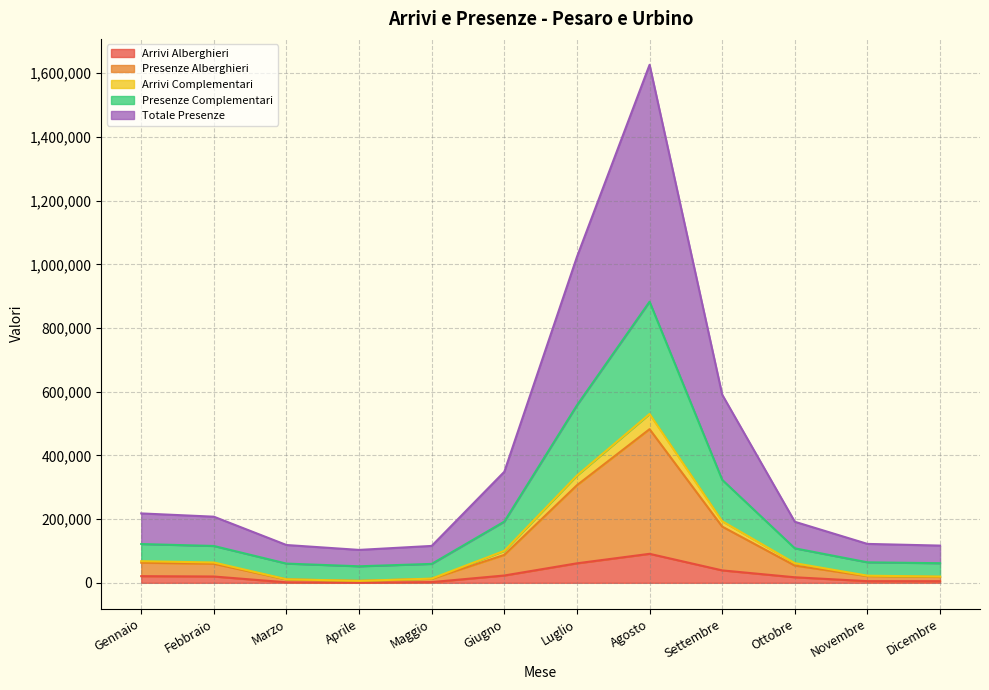

Where does the Arrivi Alberghieri series first go above 19816?

Gennaio